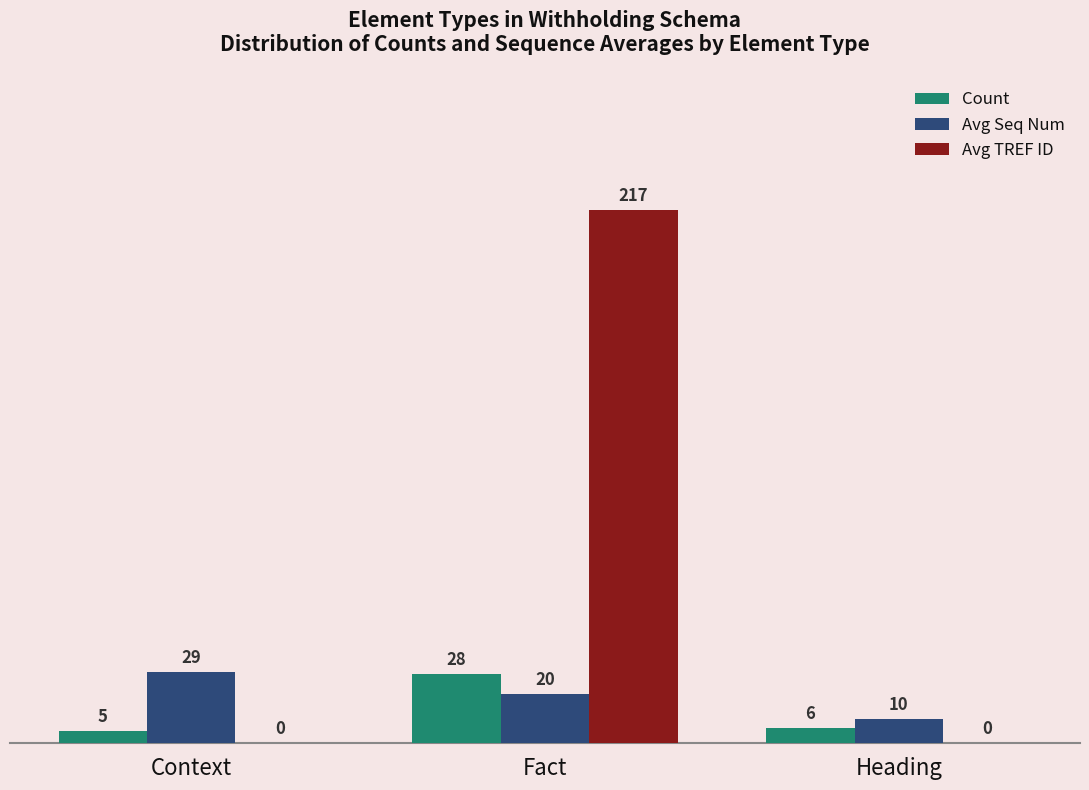

At which label does Avg Seq Num first exceed 20?

Context